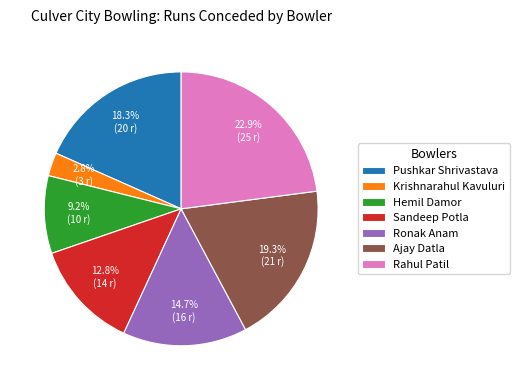

Rank the categories by value from lowest to highest.

Krishnarahul Kavuluri, Hemil Damor, Sandeep Potla, Ronak Anam, Pushkar Shrivastava, Ajay Datla, Rahul Patil